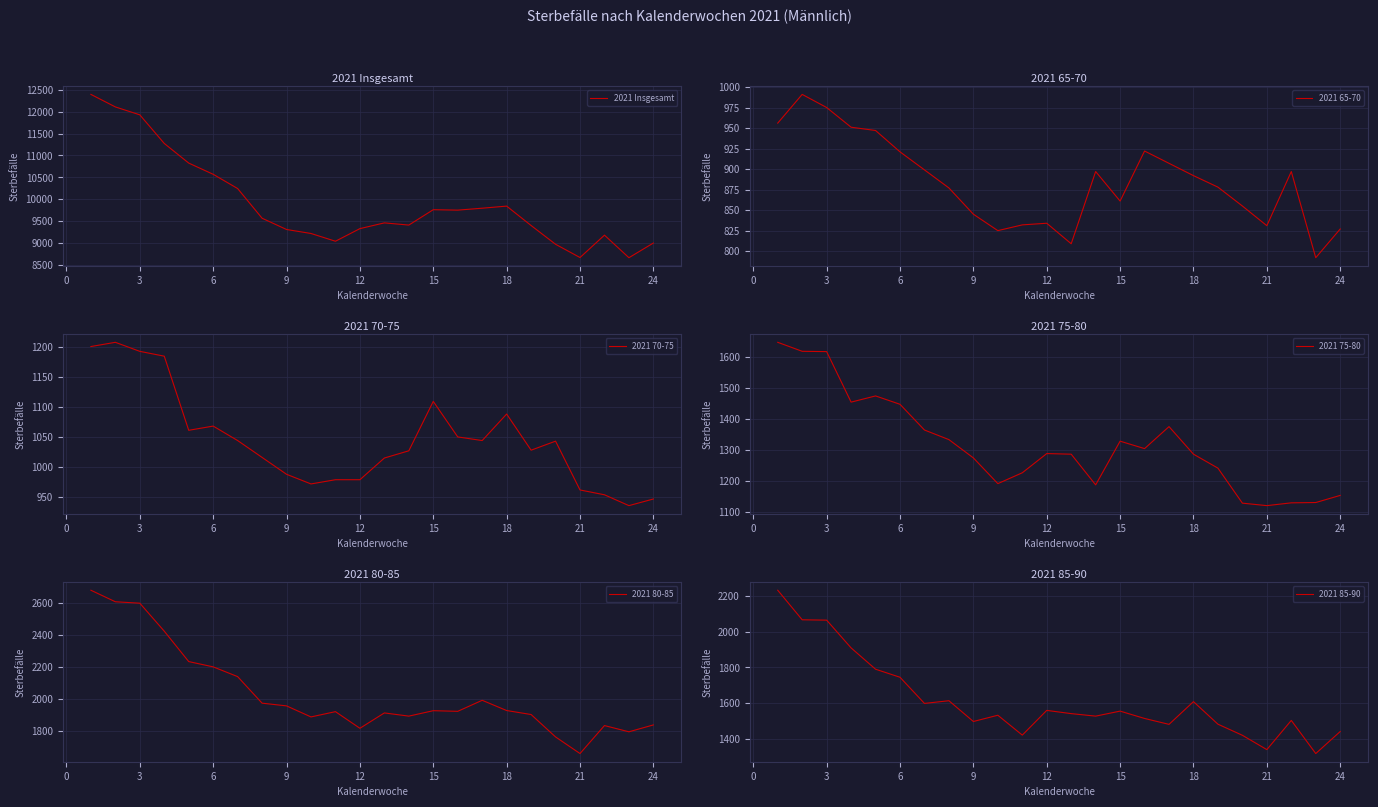

True or false: 2021 85-90 and 2021 Insgesamt cross at least once.

False